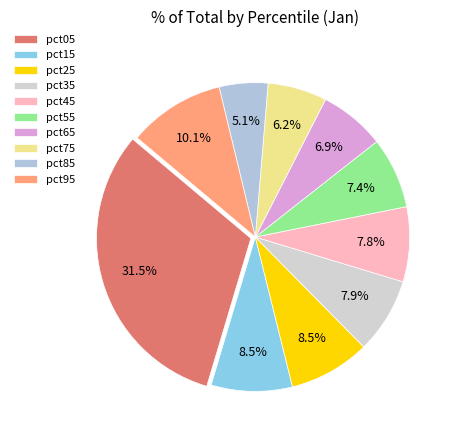

Is there any slice that represents more than half of the pie?

No